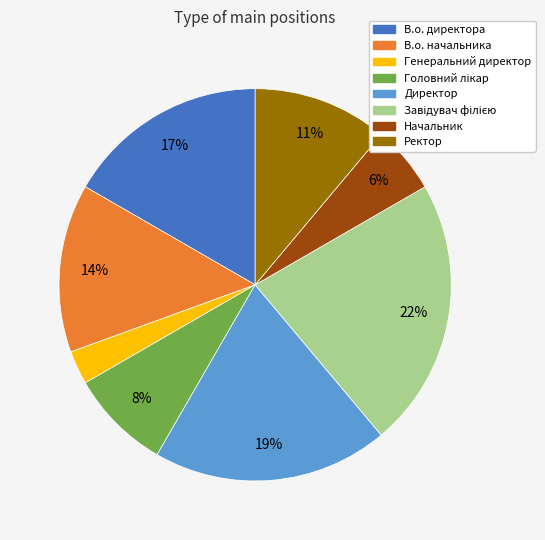

Does В.о. директора represent more than half of the total?

No